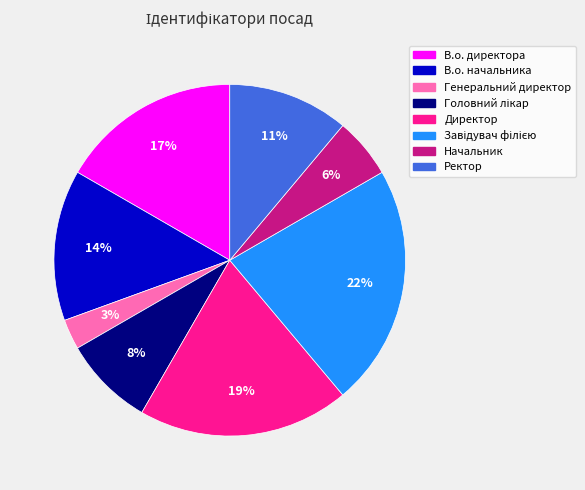

To the nearest percent, what percentage of the pie is Директор?

19%